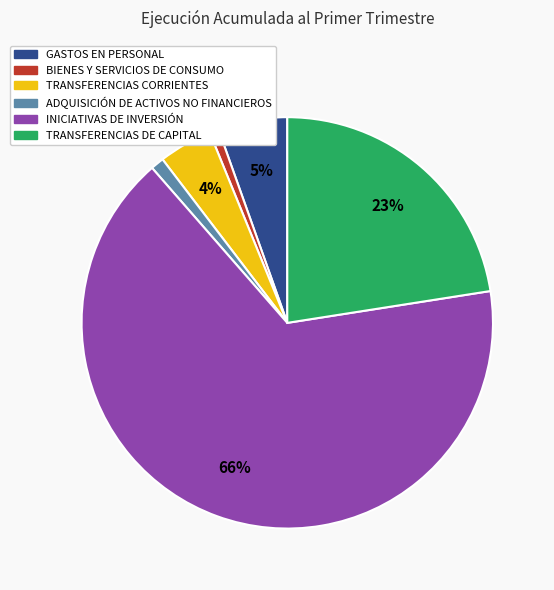

Combined, do TRANSFERENCIAS CORRIENTES and TRANSFERENCIAS DE CAPITAL account for over 50%?

No